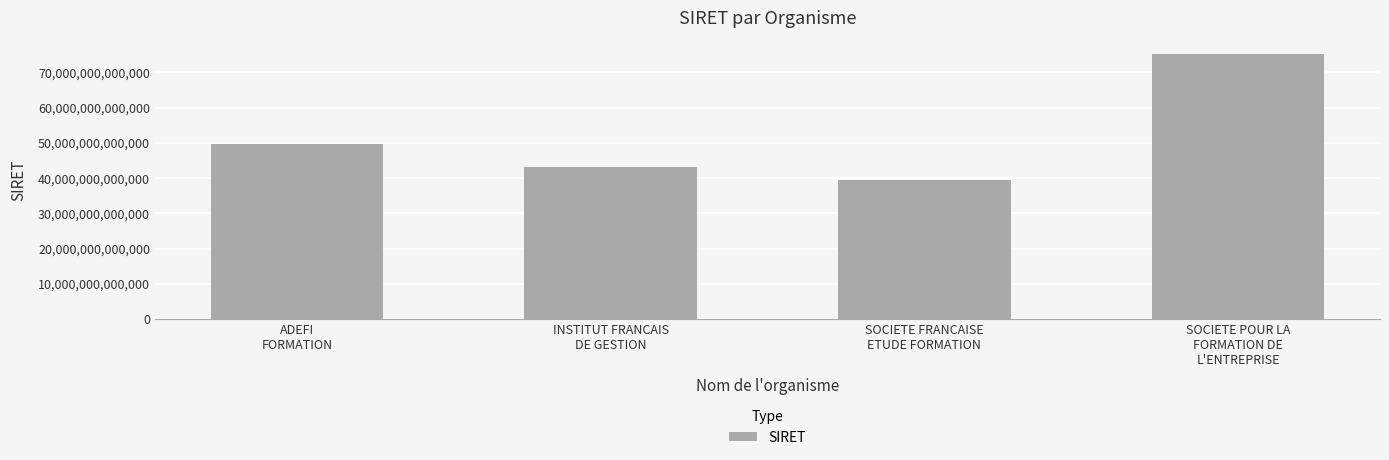

Which has a higher value, SOCIETE FRANCAISE
ETUDE FORMATION or SOCIETE POUR LA
FORMATION DE
L'ENTREPRISE?

SOCIETE POUR LA
FORMATION DE
L'ENTREPRISE